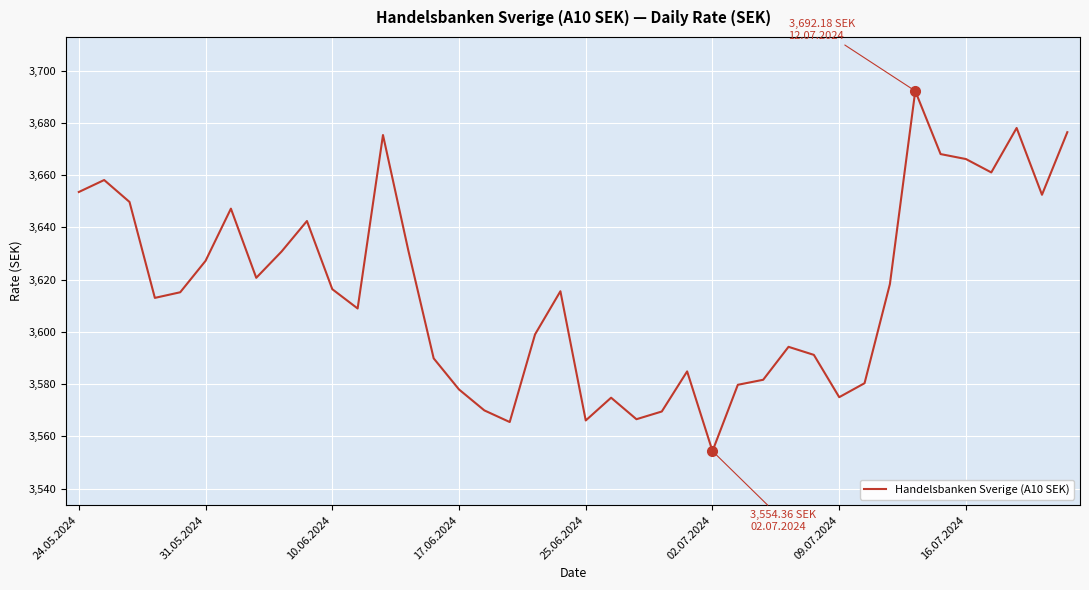

What is the difference between the maximum and minimum values?

137.8